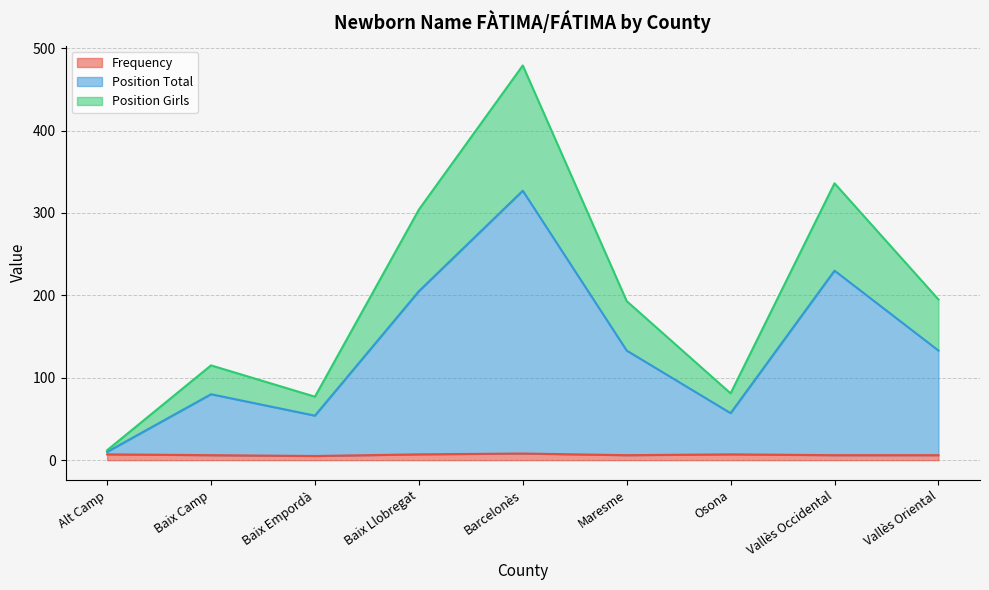

How many interior local peaks does the Position Girls series have?

3